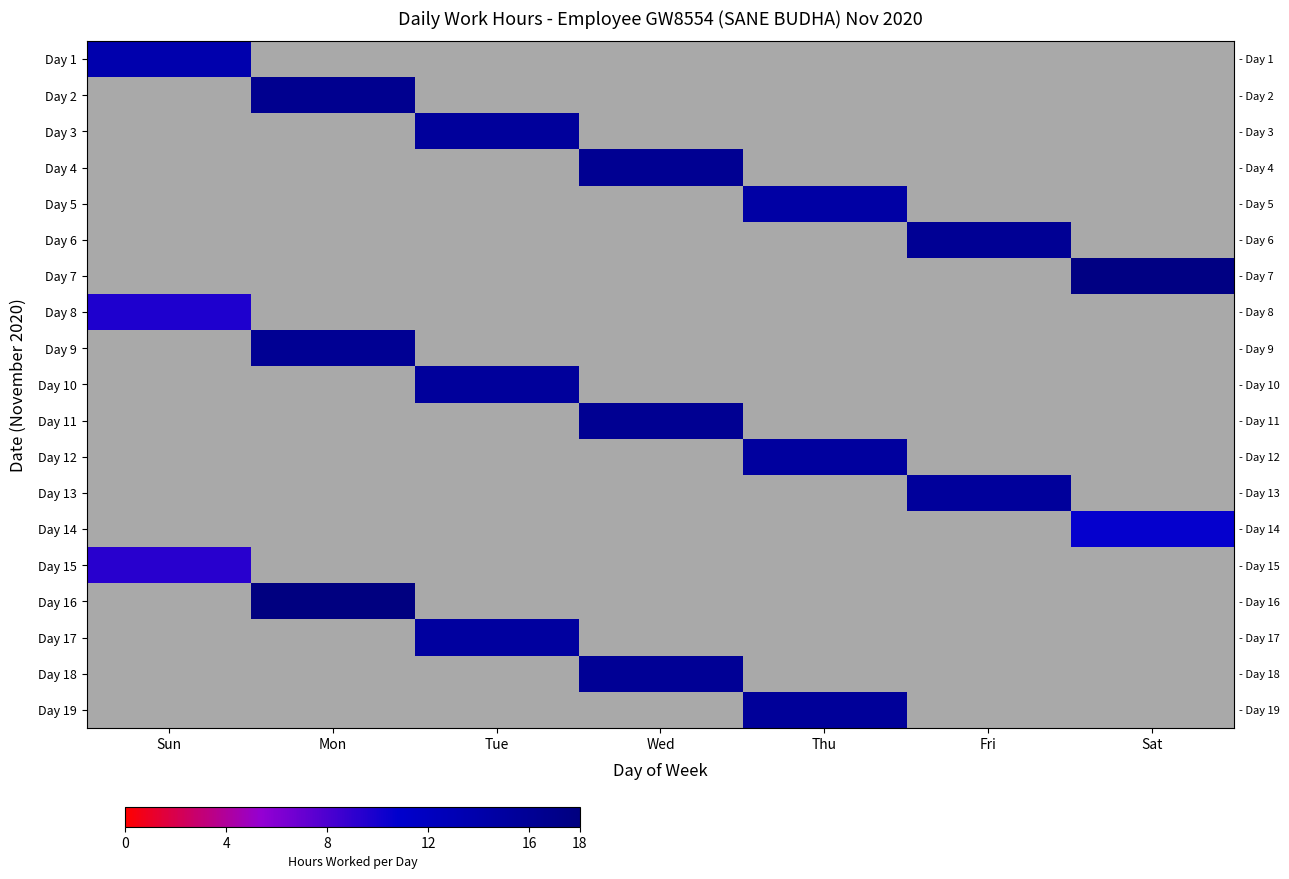

What is the smallest value displayed?

9.3